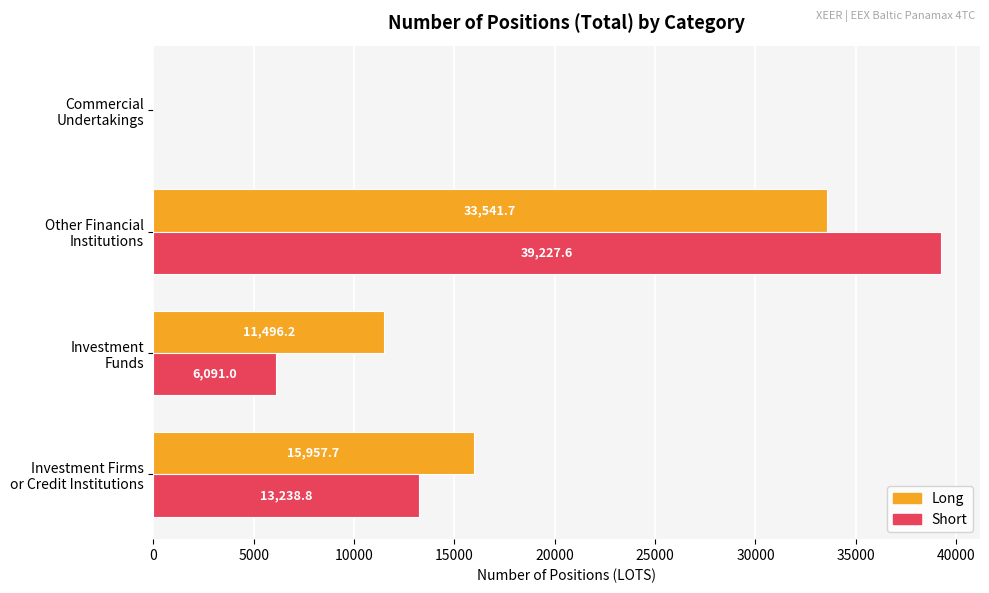

What is the maximum value shown in the chart?

39227.6